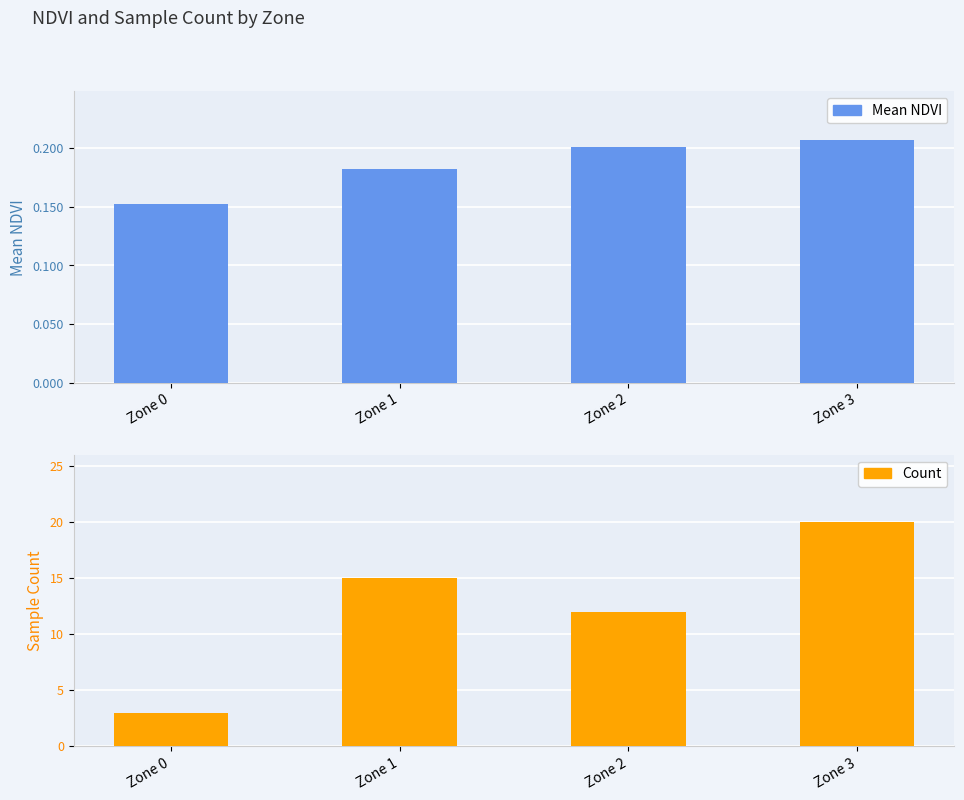

What is the difference between the highest and lowest values at Zone 3?

19.8